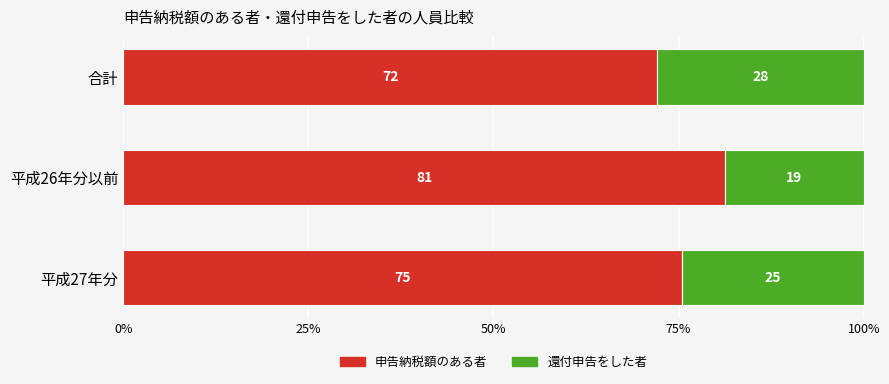

Which category has the lowest value in the 申告納税額のある者 series?

合計